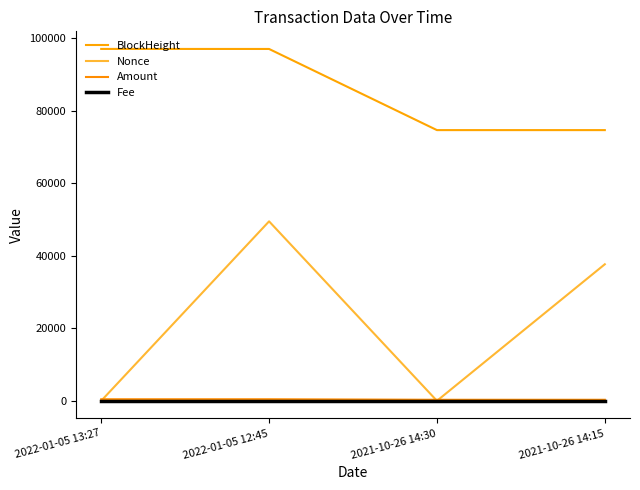

What is the maximum value for BlockHeight?

96990.0